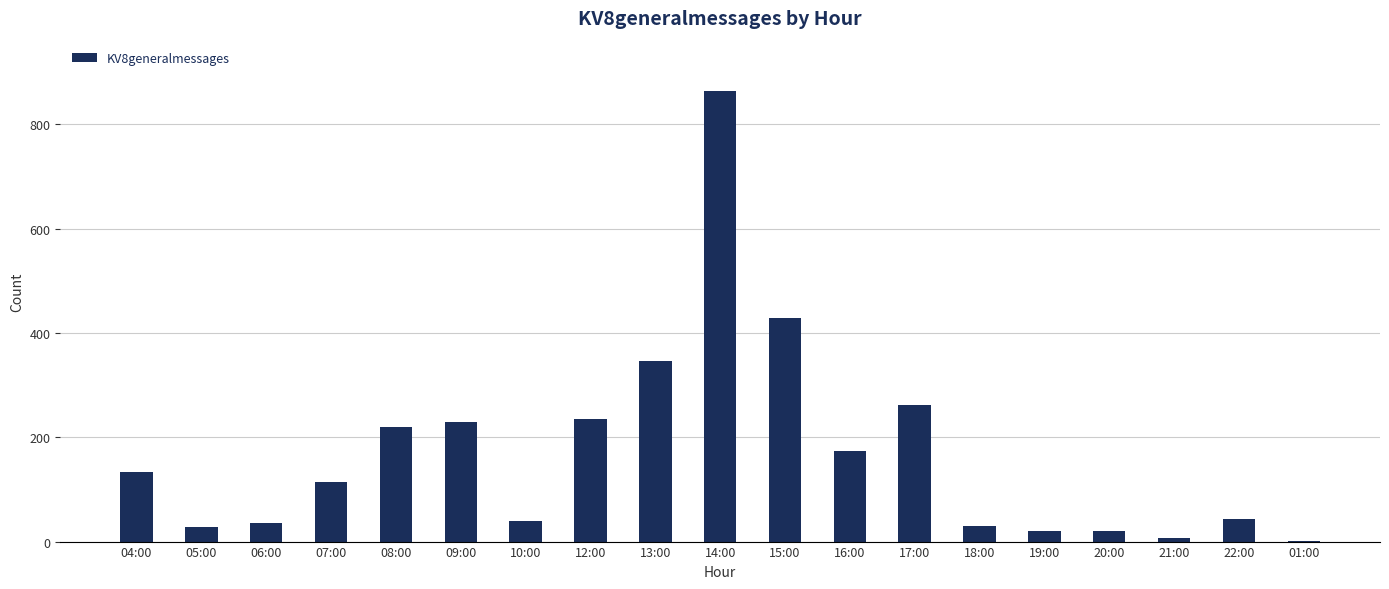

Which has a higher value, 17:00 or 12:00?

17:00